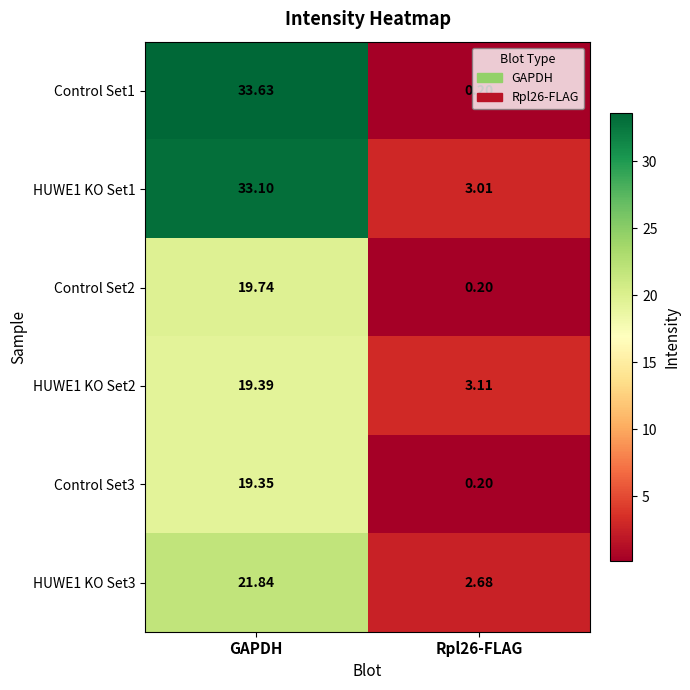

At which label does Control Set1 reach its peak?

GAPDH